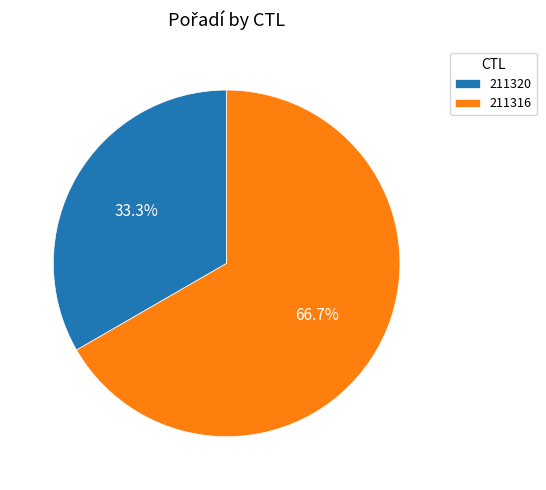

Is it true that 211316 is 76% of the pie?

False